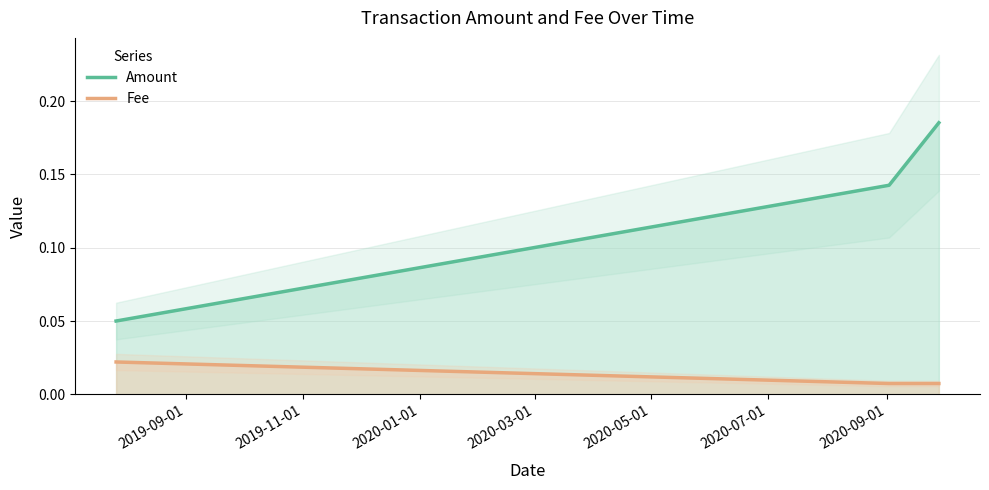

Between 2019-09-01 and 2019-11-01, which series saw the biggest shift?

Amount